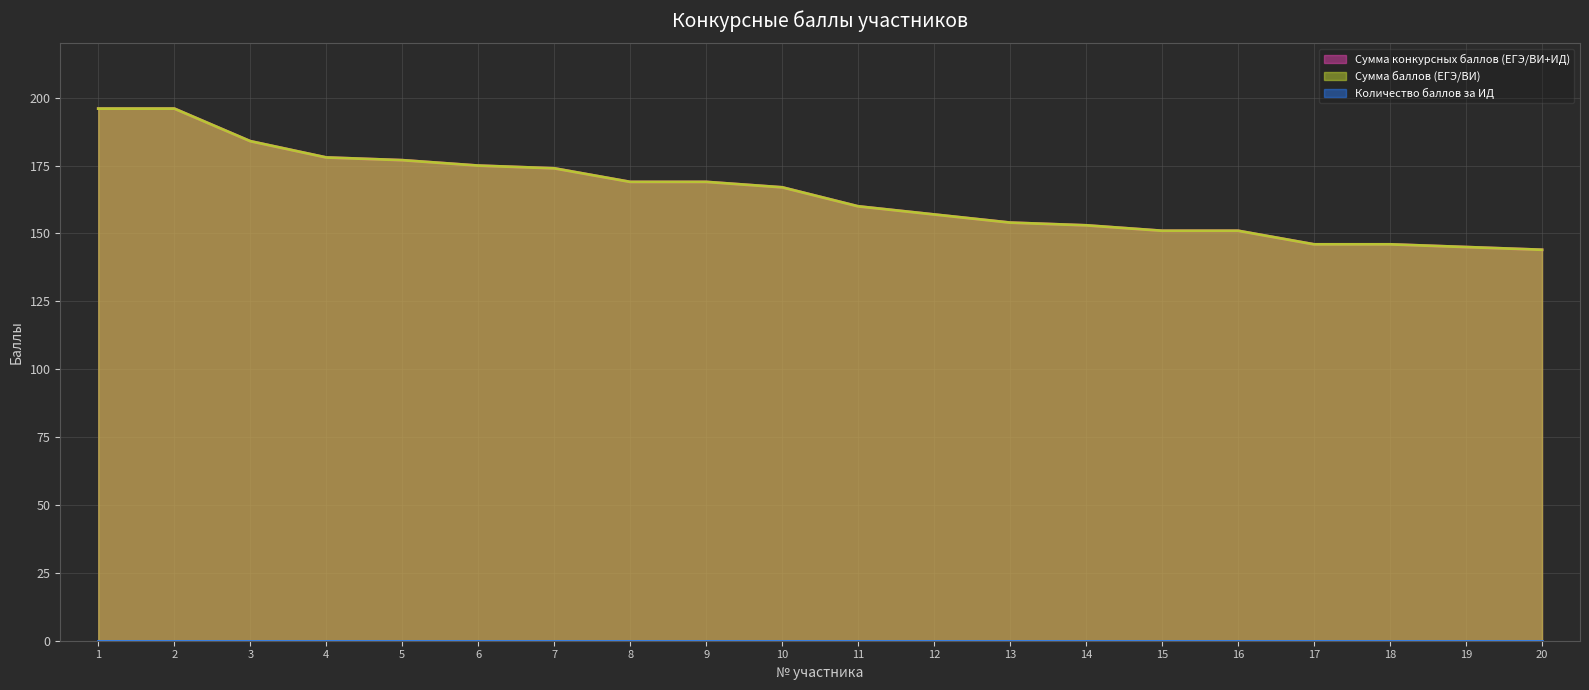

What is the difference between the Сумма баллов (ЕГЭ/ВИ) values at 17 and 14?

7